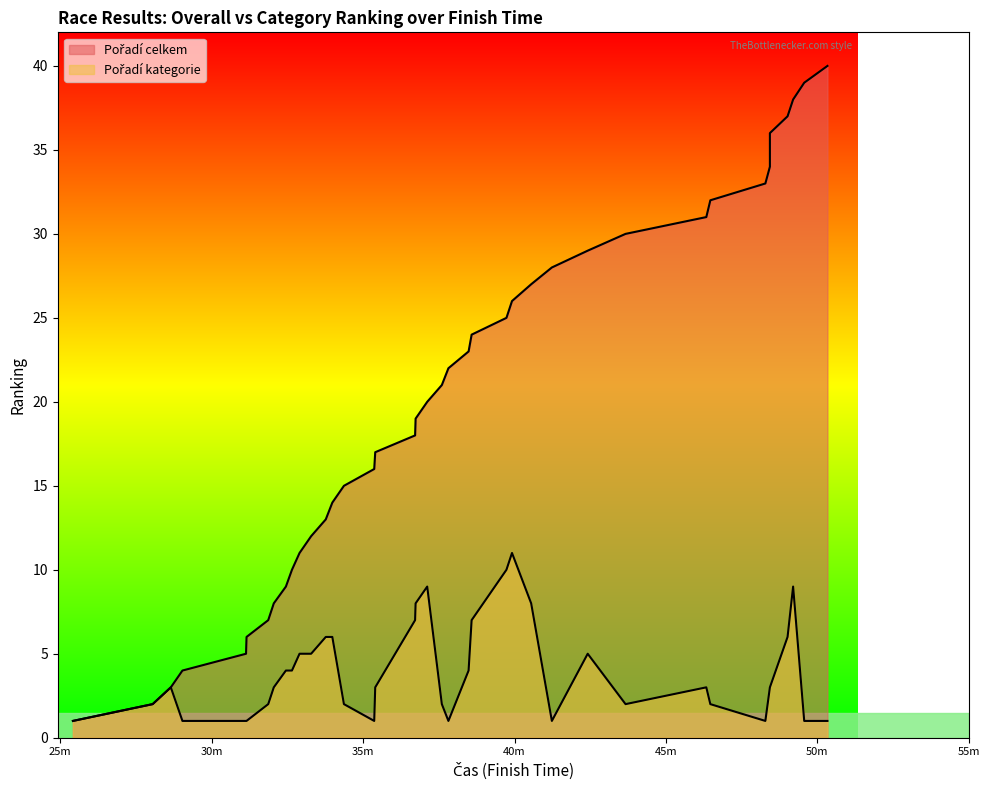

At which label does Pořadí kategorie first exceed 3?

00:32:27